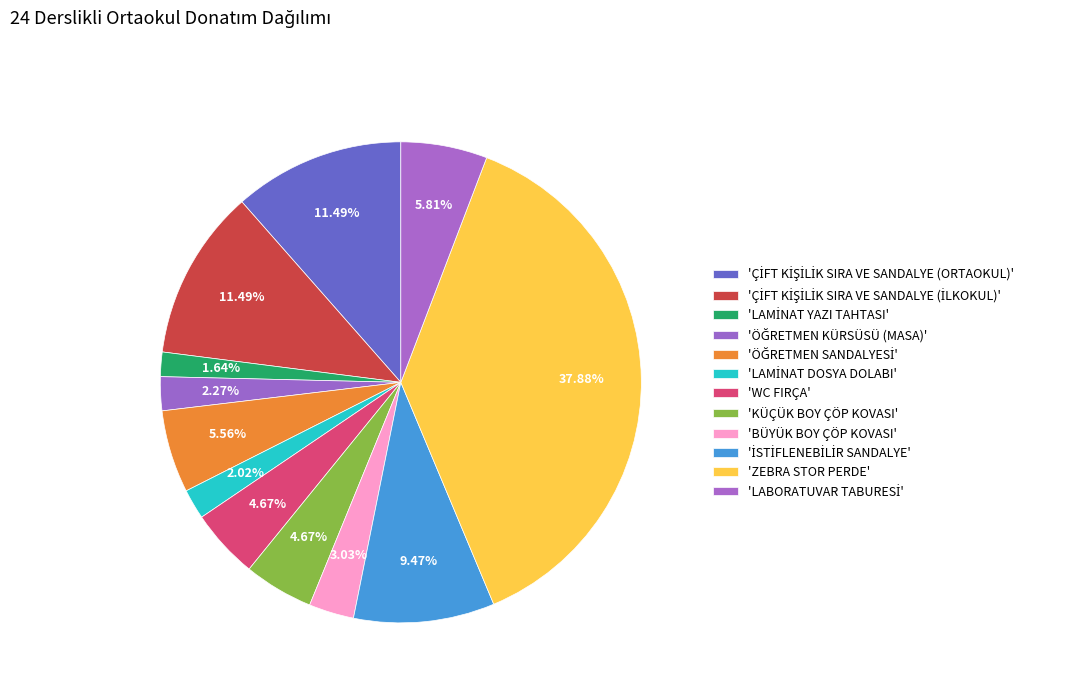

How many segments does this pie chart have?

12